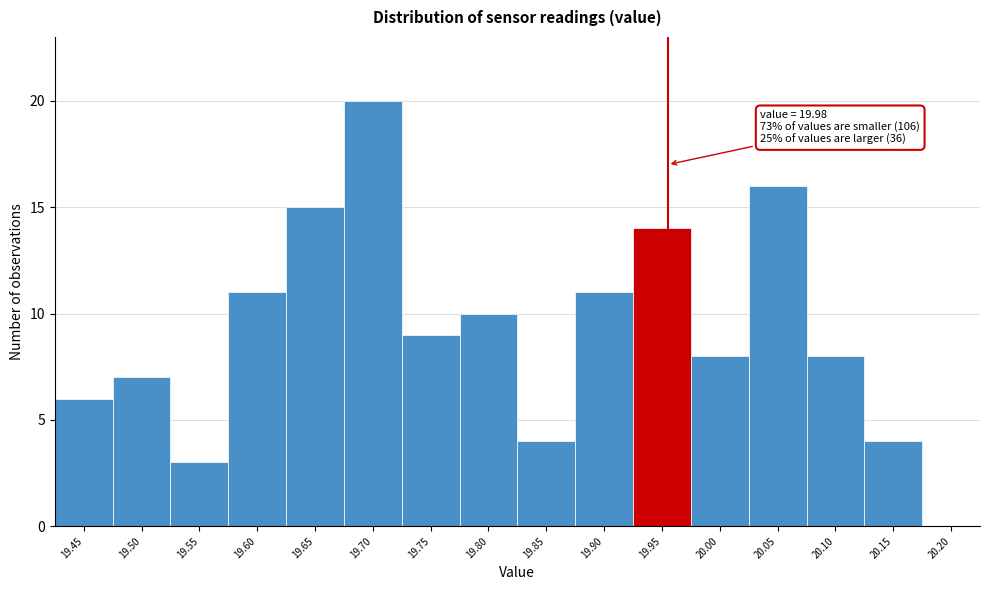

Reading left to right, list all the values displayed in this chart.

19.45=6	19.50=7	19.55=3	19.60=11	19.65=15	19.70=20	19.75=9	19.80=10	19.85=4	19.90=11	19.95=14	20.00=8	20.05=16	20.10=8	20.15=4	20.20=0